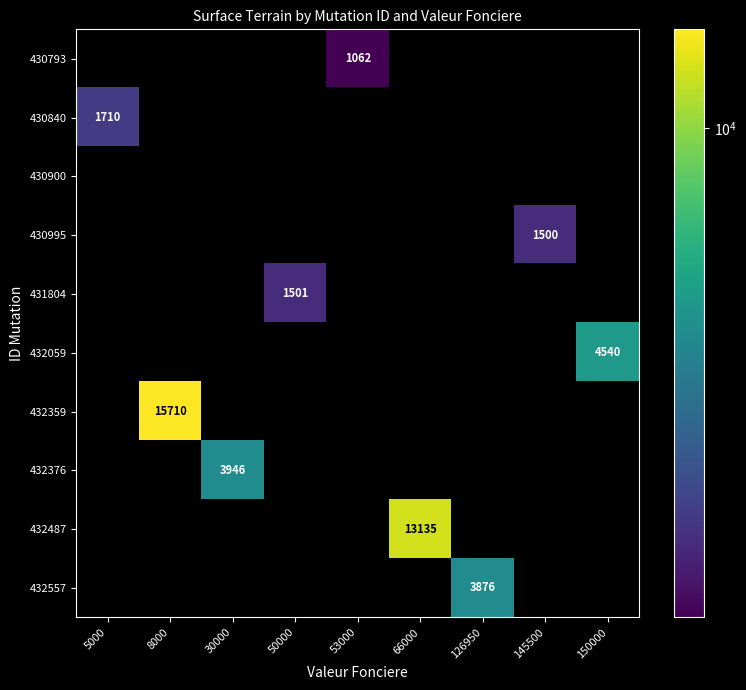

How many distinct data groups are displayed?

10